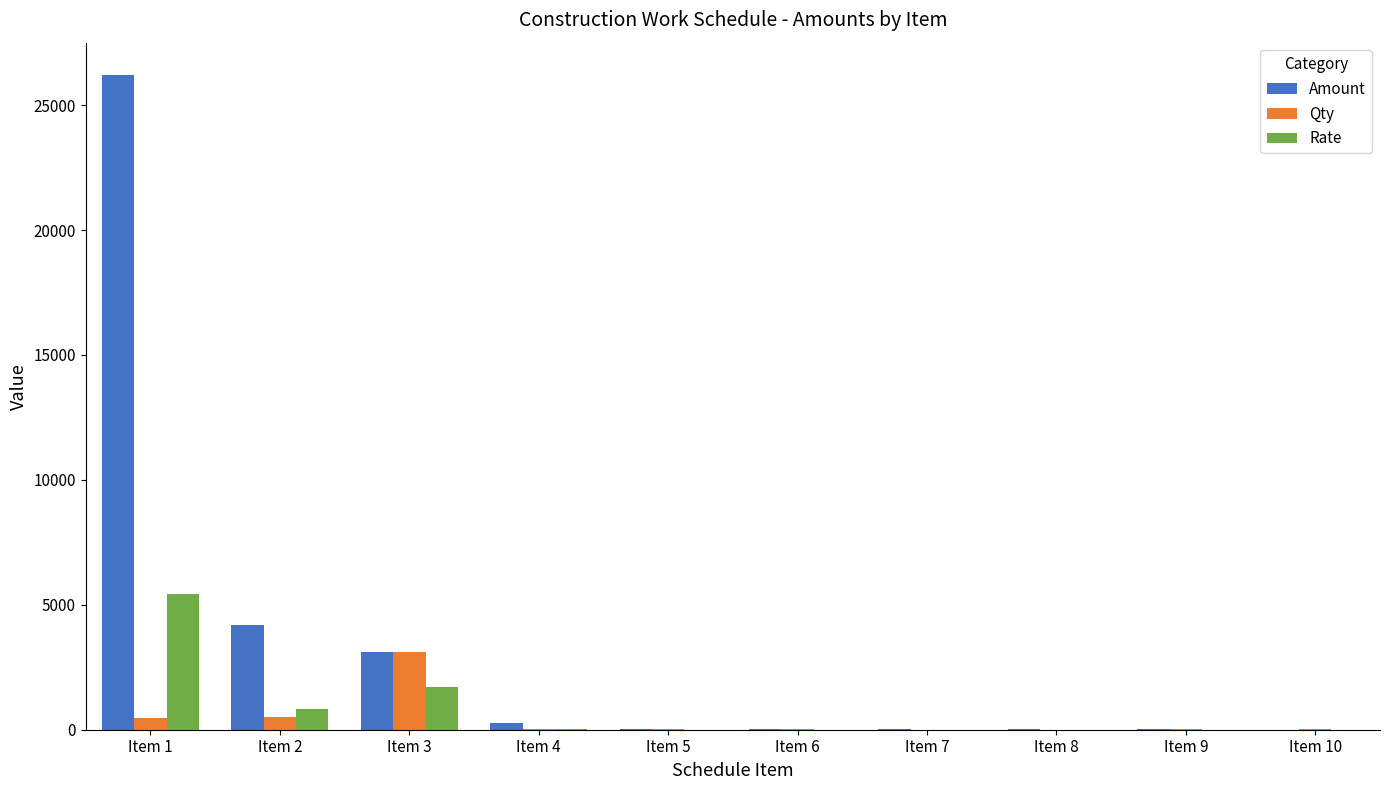

How many values in the Qty series exceed 25?

5